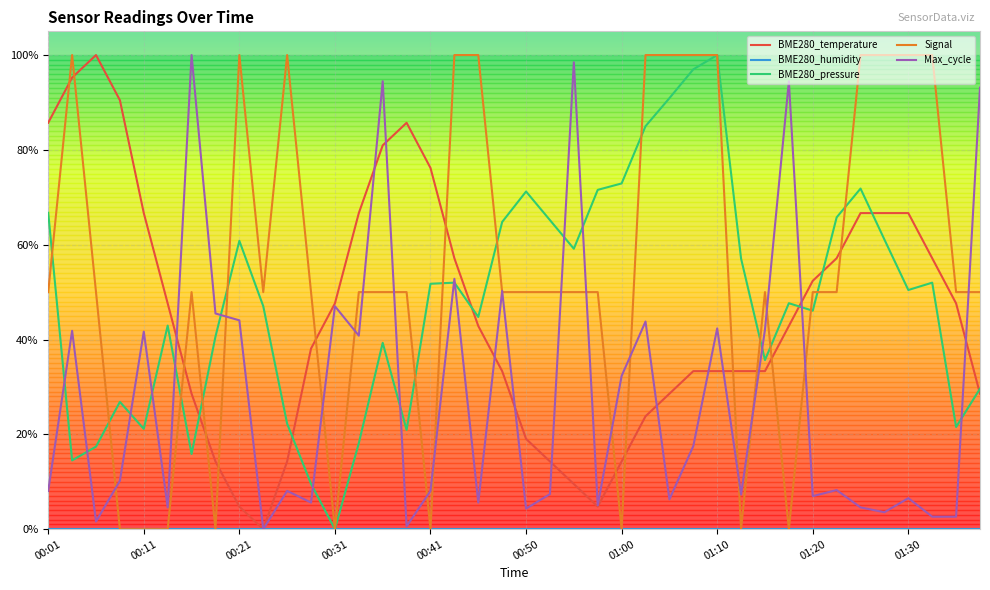

What is the difference between the second highest and minimum values in the Signal series?

1.0